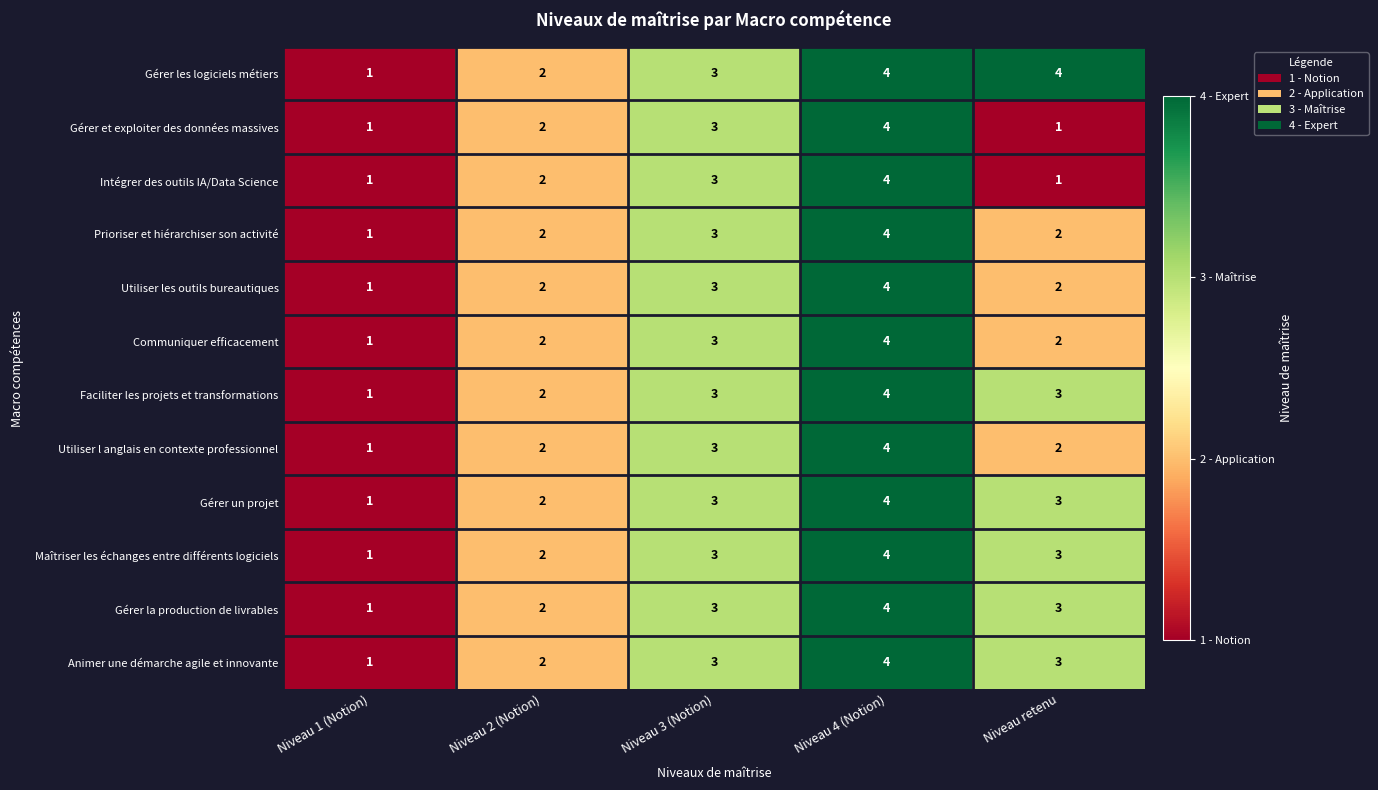

What is the sum of all Communiquer efficacement values?

12